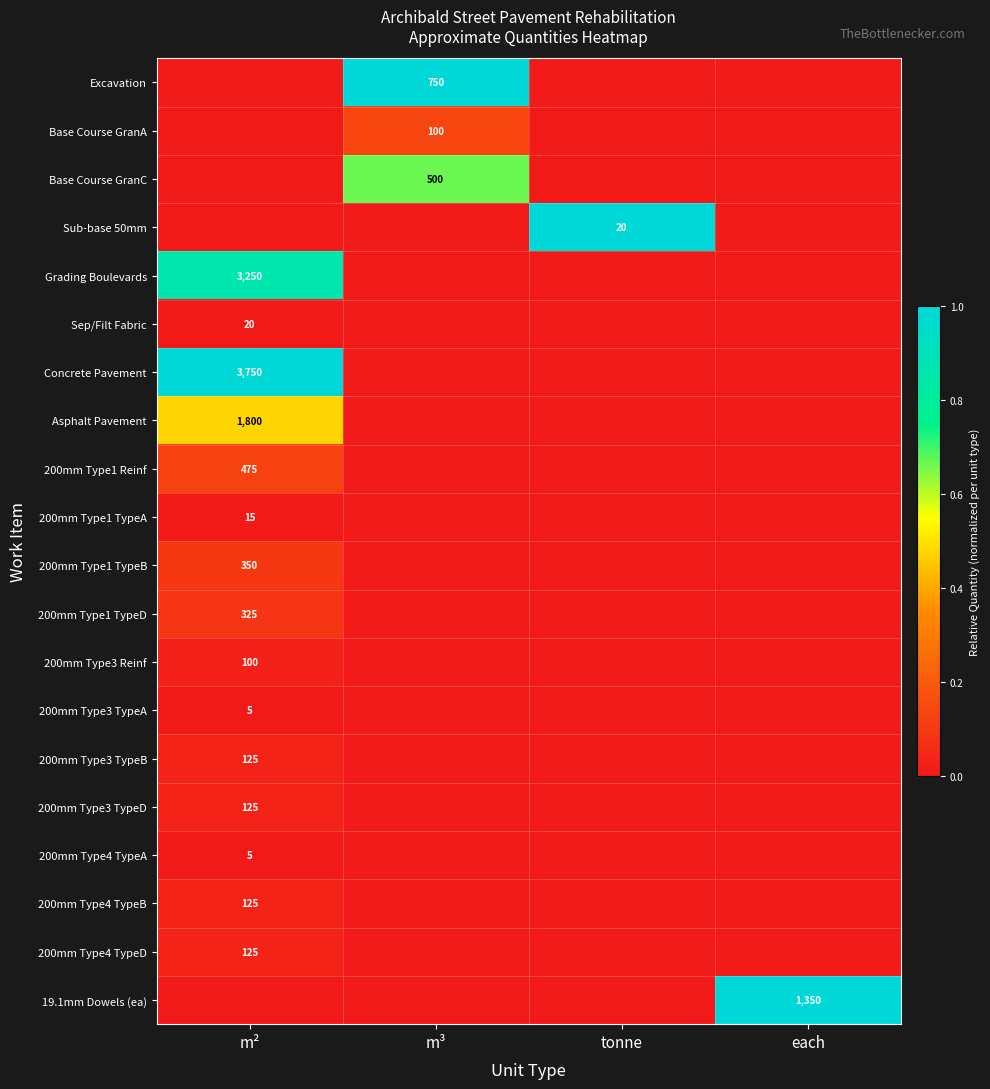

Is it true that 200mm Type1 TypeD equals 535 at m²?

False